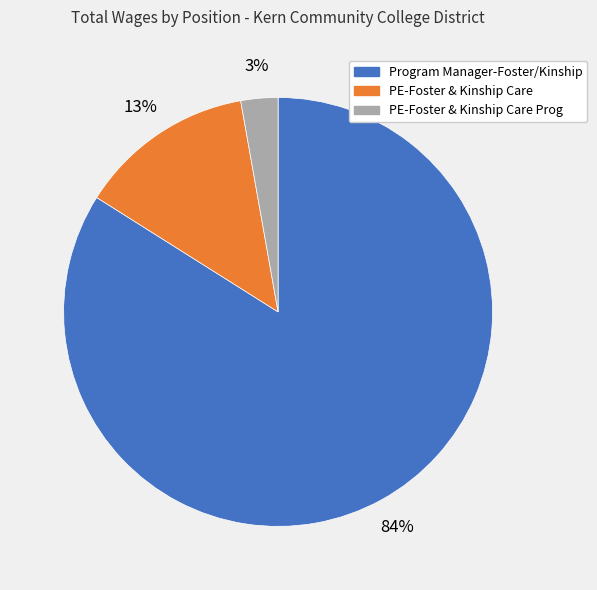

To the nearest percent, what portion does PE-Foster & Kinship Care Prog represent?

3%